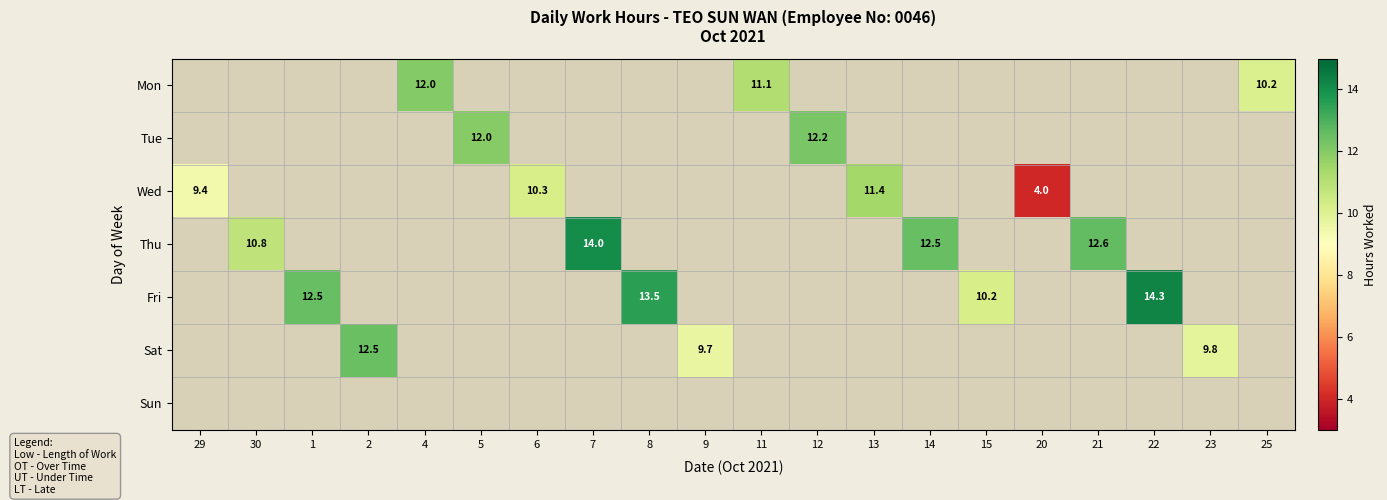

How many data points does each series have?

20